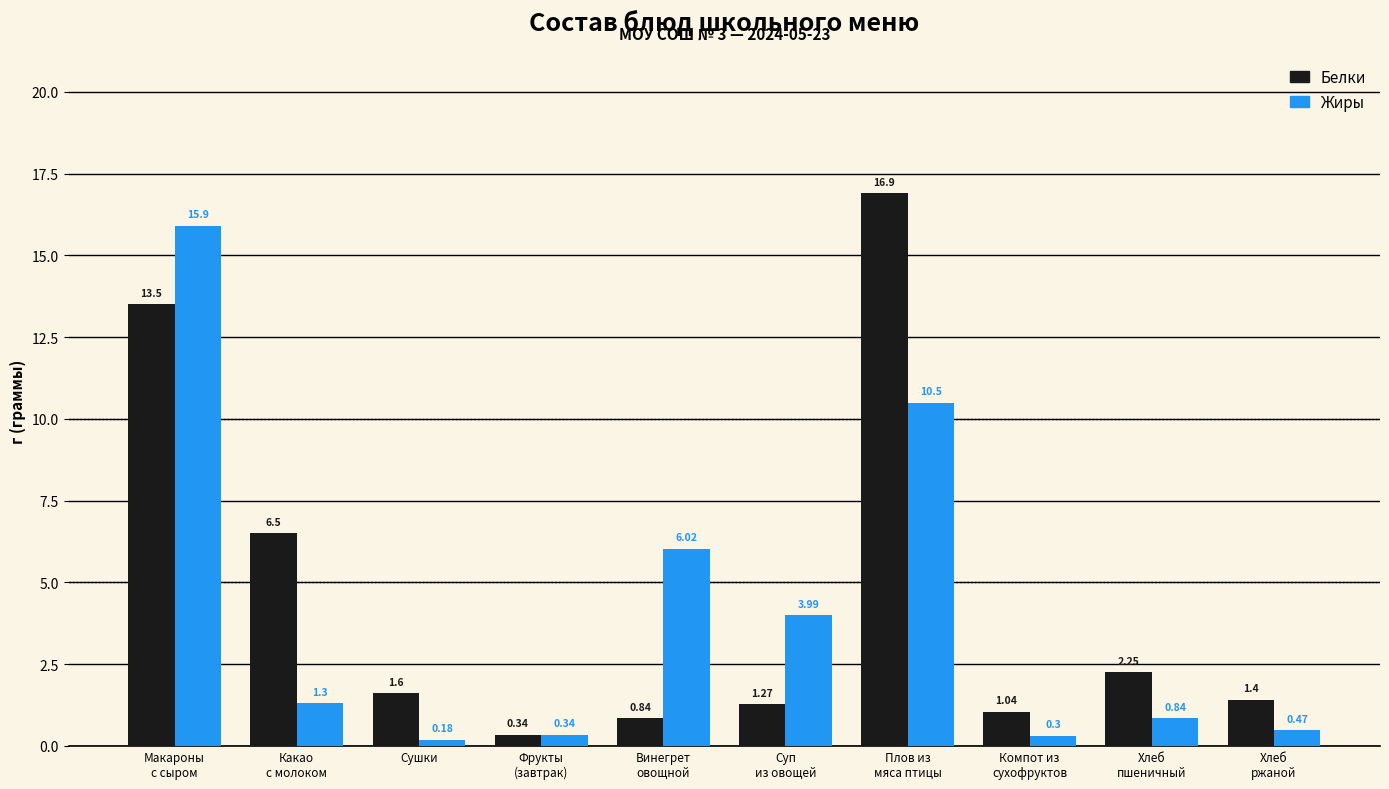

Rank the series by their maximum value, from lowest to highest.

Жиры, Белки